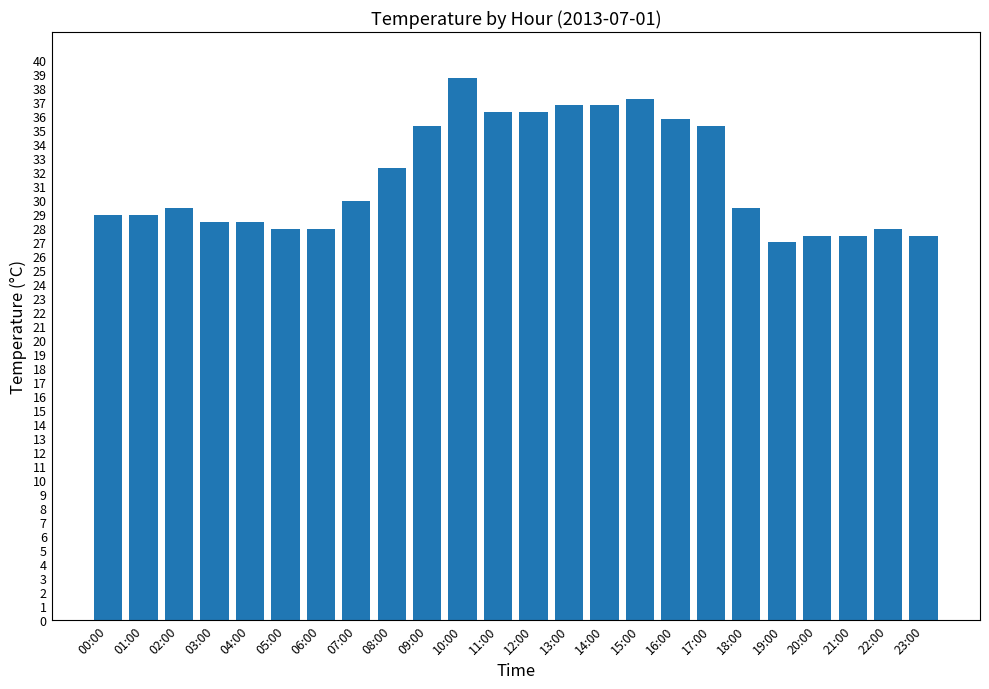

The value at 06:00 is 27.9. True or false?

True